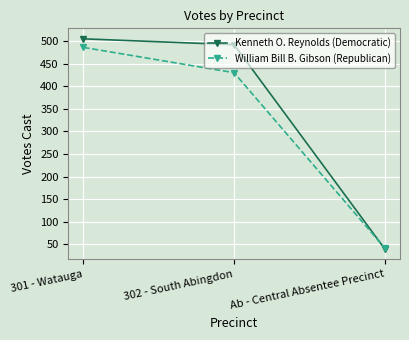

What is the value of the William Bill B. Gibson (Republican) point at the 2nd from the left?

430